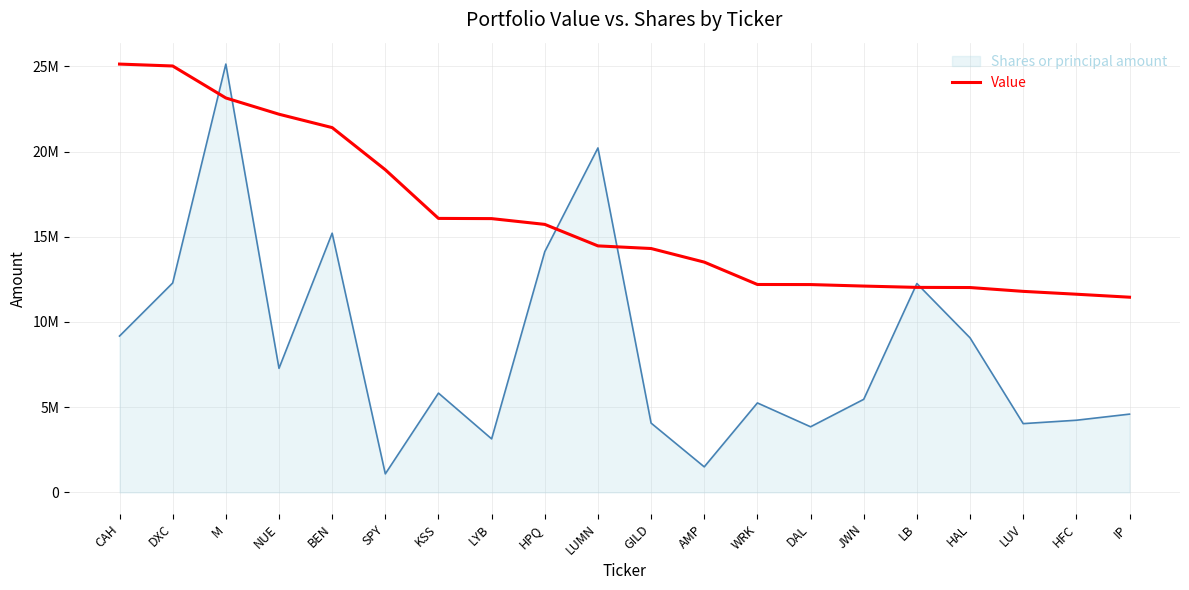

Does the chart have visible grid lines?

Yes